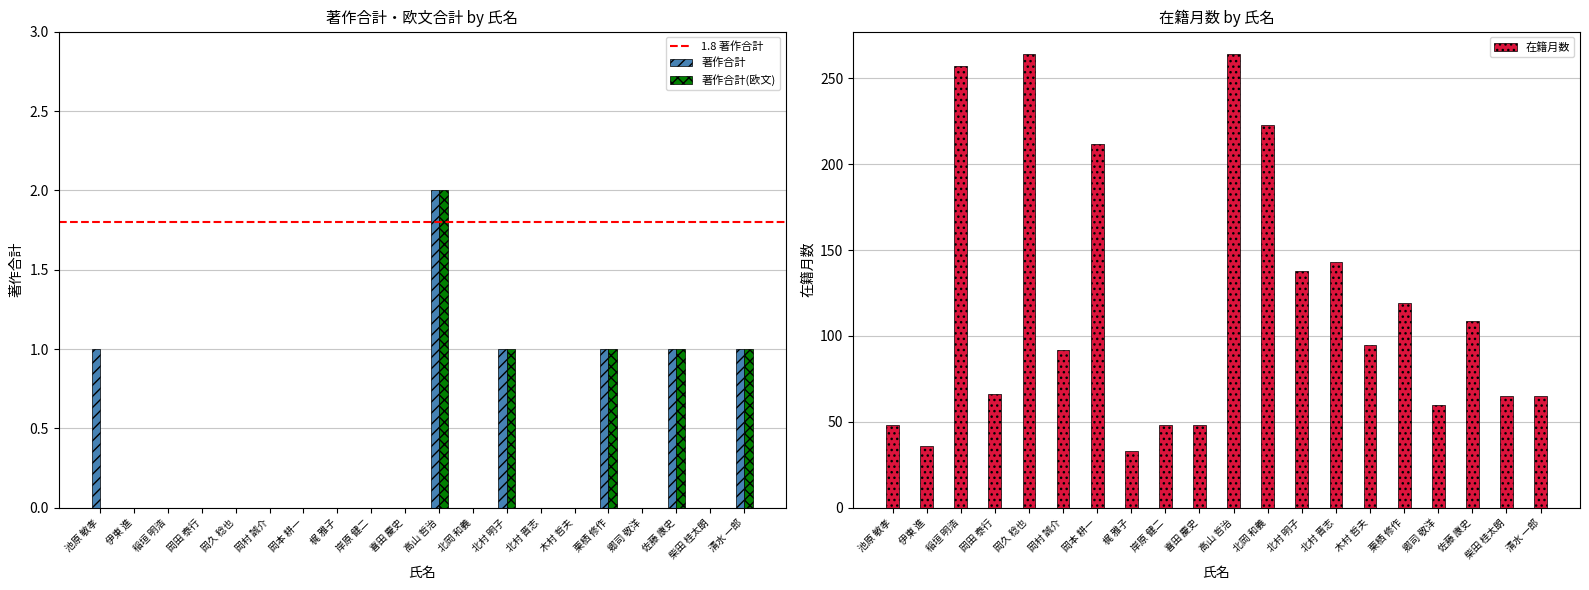

At which label is 在籍月数 closest to 148?

北村 晋志